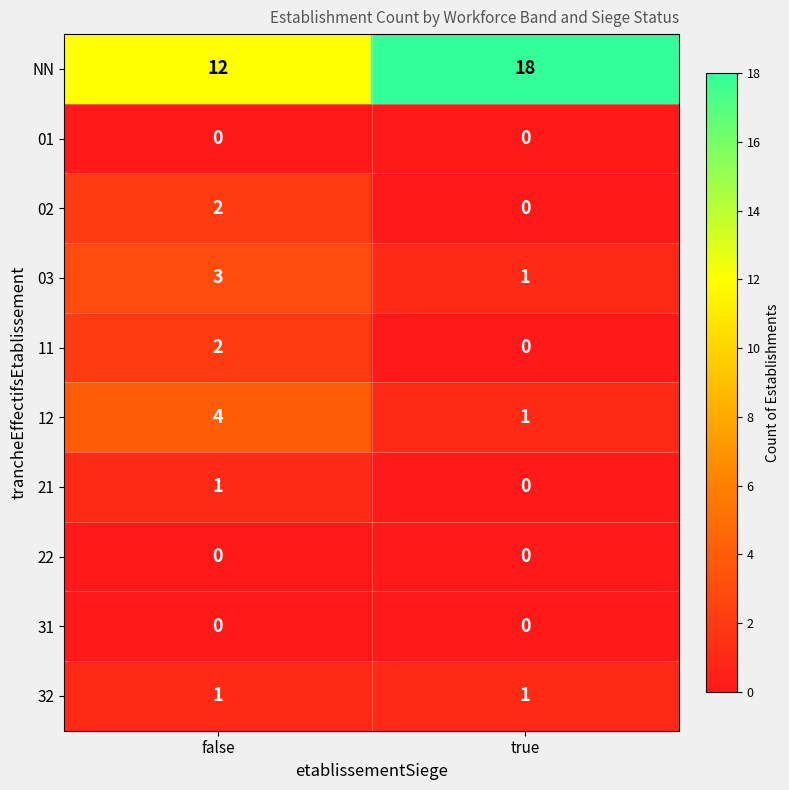

Which series has the largest range (max minus min)?

NN